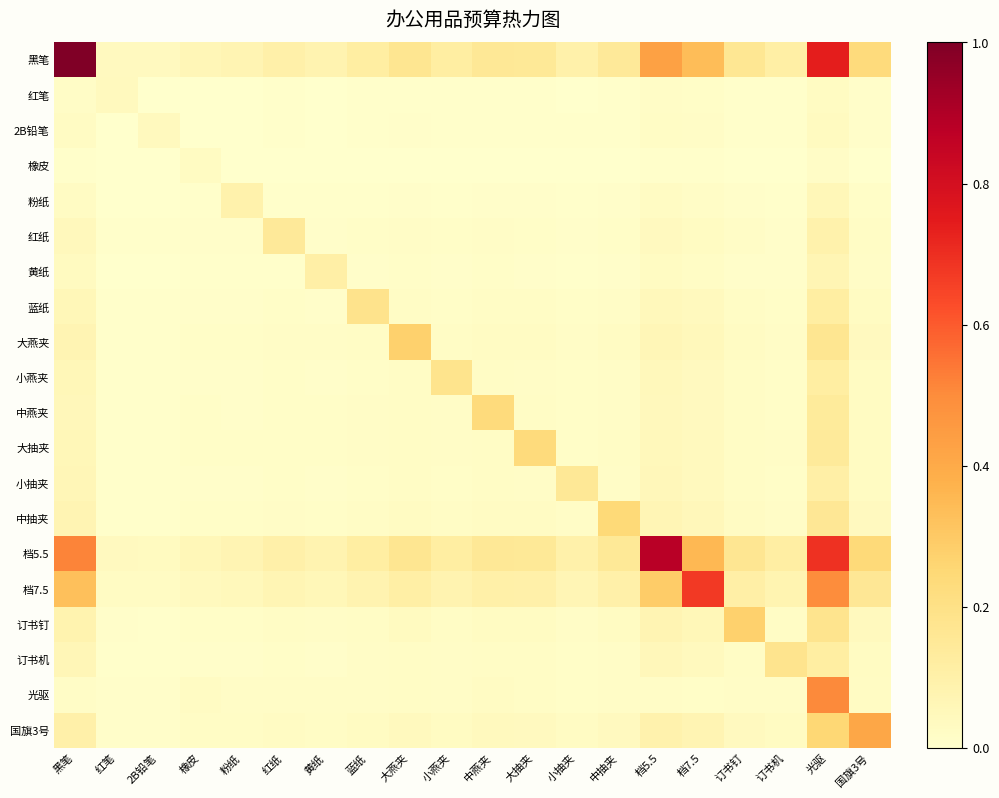

Reading left to right, extract all data points from this chart.

黑笔: 黑笔=1.0	红笔=0.0	2B铅笔=0.0	橡皮=0.1	粉纸=0.1	红纸=0.1	黄纸=0.1	蓝纸=0.1	大燕夹=0.2	小燕夹=0.1	中燕夹=0.2	大抽夹=0.1	小抽夹=0.1	中抽夹=0.1	档5.5=0.4	档7.5=0.3	订书钉=0.2	订书机=0.1	光驱=0.7	国旗3号=0.2
红笔: 黑笔=0.0	红笔=0.0	2B铅笔=0.0	橡皮=0.0	粉纸=0.0	红纸=0.0	黄纸=0.0	蓝纸=0.0	大燕夹=0.0	小燕夹=0.0	中燕夹=0.0	大抽夹=0.0	小抽夹=0.0	中抽夹=0.0	档5.5=0.0	档7.5=0.0	订书钉=0.0	订书机=0.0	光驱=0.0	国旗3号=0.0
2B铅笔: 黑笔=0.0	红笔=0.0	2B铅笔=0.0	橡皮=0.0	粉纸=0.0	红纸=0.0	黄纸=0.0	蓝纸=0.0	大燕夹=0.0	小燕夹=0.0	中燕夹=0.0	大抽夹=0.0	小抽夹=0.0	中抽夹=0.0	档5.5=0.0	档7.5=0.0	订书钉=0.0	订书机=0.0	光驱=0.0	国旗3号=0.0
橡皮: 黑笔=0.0	红笔=0.0	2B铅笔=0.0	橡皮=0.0	粉纸=0.0	红纸=0.0	黄纸=0.0	蓝纸=0.0	大燕夹=0.0	小燕夹=0.0	中燕夹=0.0	大抽夹=0.0	小抽夹=0.0	中抽夹=0.0	档5.5=0.0	档7.5=0.0	订书钉=0.0	订书机=0.0	光驱=0.0	国旗3号=0.0
粉纸: 黑笔=0.0	红笔=0.0	2B铅笔=0.0	橡皮=0.0	粉纸=0.1	红纸=0.0	黄纸=0.0	蓝纸=0.0	大燕夹=0.0	小燕夹=0.0	中燕夹=0.0	大抽夹=0.0	小抽夹=0.0	中抽夹=0.0	档5.5=0.0	档7.5=0.0	订书钉=0.0	订书机=0.0	光驱=0.1	国旗3号=0.0
红纸: 黑笔=0.0	红笔=0.0	2B铅笔=0.0	橡皮=0.0	粉纸=0.0	红纸=0.1	黄纸=0.0	蓝纸=0.0	大燕夹=0.0	小燕夹=0.0	中燕夹=0.0	大抽夹=0.0	小抽夹=0.0	中抽夹=0.0	档5.5=0.0	档7.5=0.0	订书钉=0.0	订书机=0.0	光驱=0.1	国旗3号=0.0
黄纸: 黑笔=0.0	红笔=0.0	2B铅笔=0.0	橡皮=0.0	粉纸=0.0	红纸=0.0	黄纸=0.1	蓝纸=0.0	大燕夹=0.0	小燕夹=0.0	中燕夹=0.0	大抽夹=0.0	小抽夹=0.0	中抽夹=0.0	档5.5=0.0	档7.5=0.0	订书钉=0.0	订书机=0.0	光驱=0.1	国旗3号=0.0
蓝纸: 黑笔=0.1	红笔=0.0	2B铅笔=0.0	橡皮=0.0	粉纸=0.0	红纸=0.0	黄纸=0.0	蓝纸=0.2	大燕夹=0.0	小燕夹=0.0	中燕夹=0.0	大抽夹=0.0	小抽夹=0.0	中抽夹=0.0	档5.5=0.0	档7.5=0.0	订书钉=0.0	订书机=0.0	光驱=0.1	国旗3号=0.0
大燕夹: 黑笔=0.1	红笔=0.0	2B铅笔=0.0	橡皮=0.0	粉纸=0.0	红纸=0.0	黄纸=0.0	蓝纸=0.0	大燕夹=0.3	小燕夹=0.0	中燕夹=0.0	大抽夹=0.0	小抽夹=0.0	中抽夹=0.0	档5.5=0.1	档7.5=0.0	订书钉=0.0	订书机=0.0	光驱=0.2	国旗3号=0.0
小燕夹: 黑笔=0.1	红笔=0.0	2B铅笔=0.0	橡皮=0.0	粉纸=0.0	红纸=0.0	黄纸=0.0	蓝纸=0.0	大燕夹=0.0	小燕夹=0.2	中燕夹=0.0	大抽夹=0.0	小抽夹=0.0	中抽夹=0.0	档5.5=0.0	档7.5=0.0	订书钉=0.0	订书机=0.0	光驱=0.1	国旗3号=0.0
中燕夹: 黑笔=0.1	红笔=0.0	2B铅笔=0.0	橡皮=0.0	粉纸=0.0	红纸=0.0	黄纸=0.0	蓝纸=0.0	大燕夹=0.0	小燕夹=0.0	中燕夹=0.2	大抽夹=0.0	小抽夹=0.0	中抽夹=0.0	档5.5=0.0	档7.5=0.0	订书钉=0.0	订书机=0.0	光驱=0.1	国旗3号=0.0
大抽夹: 黑笔=0.1	红笔=0.0	2B铅笔=0.0	橡皮=0.0	粉纸=0.0	红纸=0.0	黄纸=0.0	蓝纸=0.0	大燕夹=0.0	小燕夹=0.0	中燕夹=0.0	大抽夹=0.2	小抽夹=0.0	中抽夹=0.0	档5.5=0.1	档7.5=0.0	订书钉=0.0	订书机=0.0	光驱=0.1	国旗3号=0.0
小抽夹: 黑笔=0.1	红笔=0.0	2B铅笔=0.0	橡皮=0.0	粉纸=0.0	红纸=0.0	黄纸=0.0	蓝纸=0.0	大燕夹=0.0	小燕夹=0.0	中燕夹=0.0	大抽夹=0.0	小抽夹=0.2	中抽夹=0.0	档5.5=0.1	档7.5=0.0	订书钉=0.0	订书机=0.0	光驱=0.1	国旗3号=0.0
中抽夹: 黑笔=0.1	红笔=0.0	2B铅笔=0.0	橡皮=0.0	粉纸=0.0	红纸=0.0	黄纸=0.0	蓝纸=0.0	大燕夹=0.0	小燕夹=0.0	中燕夹=0.0	大抽夹=0.0	小抽夹=0.0	中抽夹=0.2	档5.5=0.1	档7.5=0.1	订书钉=0.0	订书机=0.0	光驱=0.2	国旗3号=0.0
档5.5: 黑笔=0.5	红笔=0.0	2B铅笔=0.0	橡皮=0.1	粉纸=0.1	红纸=0.1	黄纸=0.1	蓝纸=0.1	大燕夹=0.2	小燕夹=0.1	中燕夹=0.2	大抽夹=0.2	小抽夹=0.1	中抽夹=0.1	档5.5=0.9	档7.5=0.4	订书钉=0.2	订书机=0.1	光驱=0.7	国旗3号=0.2
档7.5: 黑笔=0.3	红笔=0.0	2B铅笔=0.0	橡皮=0.0	粉纸=0.0	红纸=0.1	黄纸=0.1	蓝纸=0.1	大燕夹=0.1	小燕夹=0.1	中燕夹=0.1	大抽夹=0.1	小抽夹=0.1	中抽夹=0.1	档5.5=0.3	档7.5=0.7	订书钉=0.1	订书机=0.1	光驱=0.5	国旗3号=0.2
订书钉: 黑笔=0.1	红笔=0.0	2B铅笔=0.0	橡皮=0.0	粉纸=0.0	红纸=0.0	黄纸=0.0	蓝纸=0.0	大燕夹=0.0	小燕夹=0.0	中燕夹=0.0	大抽夹=0.0	小抽夹=0.0	中抽夹=0.0	档5.5=0.1	档7.5=0.1	订书钉=0.3	订书机=0.0	光驱=0.2	国旗3号=0.0
订书机: 黑笔=0.1	红笔=0.0	2B铅笔=0.0	橡皮=0.0	粉纸=0.0	红纸=0.0	黄纸=0.0	蓝纸=0.0	大燕夹=0.0	小燕夹=0.0	中燕夹=0.0	大抽夹=0.0	小抽夹=0.0	中抽夹=0.0	档5.5=0.1	档7.5=0.0	订书钉=0.0	订书机=0.2	光驱=0.1	国旗3号=0.0
光驱: 黑笔=0.0	红笔=0.0	2B铅笔=0.0	橡皮=0.0	粉纸=0.0	红纸=0.0	黄纸=0.0	蓝纸=0.0	大燕夹=0.0	小燕夹=0.0	中燕夹=0.0	大抽夹=0.0	小抽夹=0.0	中抽夹=0.0	档5.5=0.0	档7.5=0.0	订书钉=0.0	订书机=0.0	光驱=0.5	国旗3号=0.0
国旗3号: 黑笔=0.1	红笔=0.0	2B铅笔=0.0	橡皮=0.0	粉纸=0.0	红纸=0.0	黄纸=0.0	蓝纸=0.0	大燕夹=0.0	小燕夹=0.0	中燕夹=0.0	大抽夹=0.0	小抽夹=0.0	中抽夹=0.0	档5.5=0.1	档7.5=0.1	订书钉=0.0	订书机=0.0	光驱=0.3	国旗3号=0.4